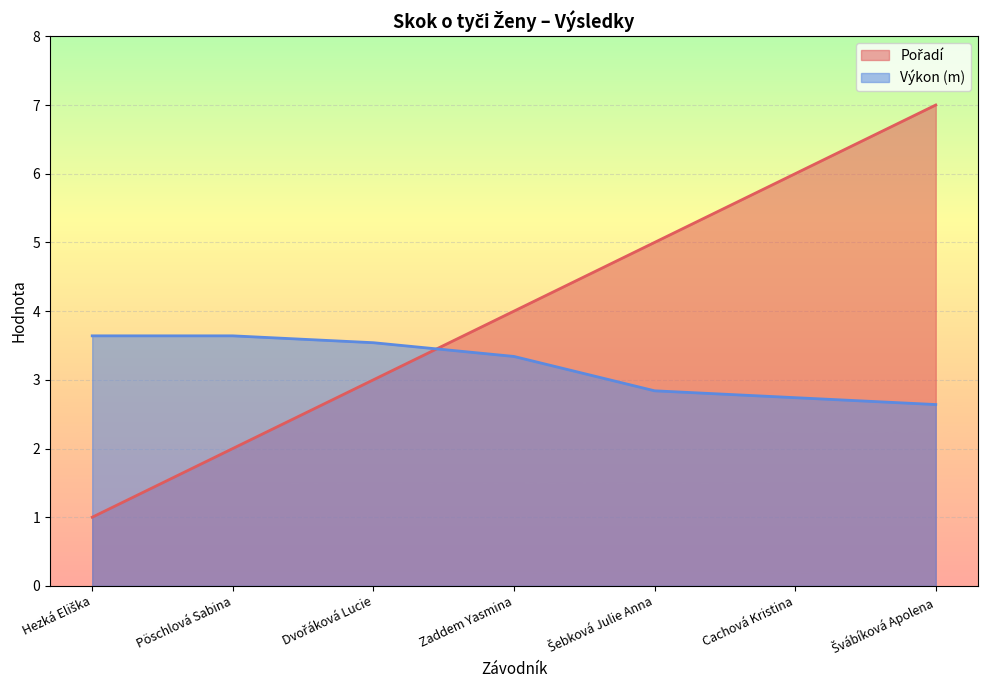

Reading left to right, what are all the values shown in this chart?

Pořadí: 1.0	2.0	3.0	4.0	5.0	6.0	7.0
Výkon: 3.6	3.6	3.5	3.3	2.8	2.7	2.6